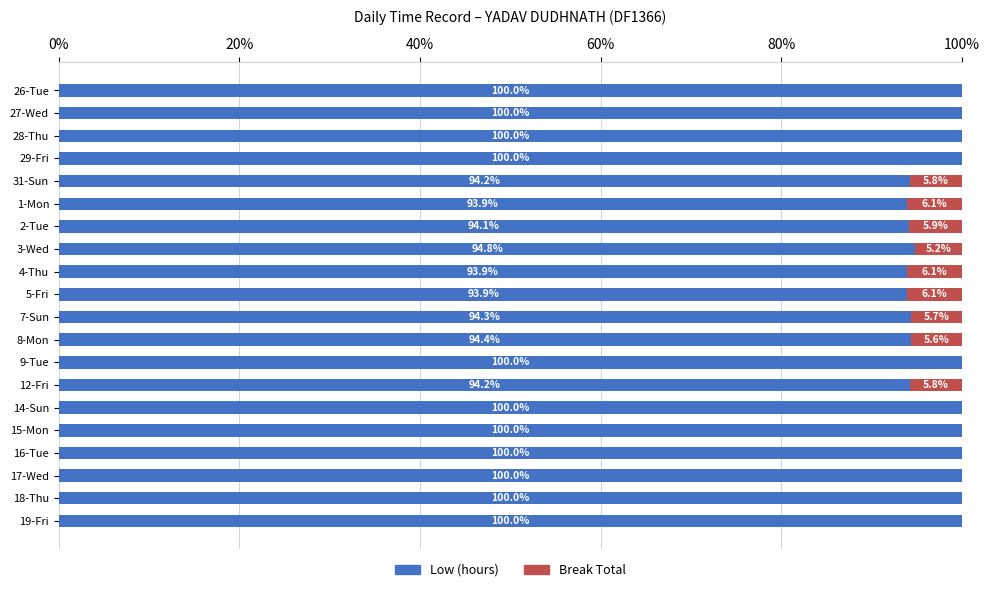

What is the sum of the Low (hours) values at 27-Wed and 31-Sun?

194.2